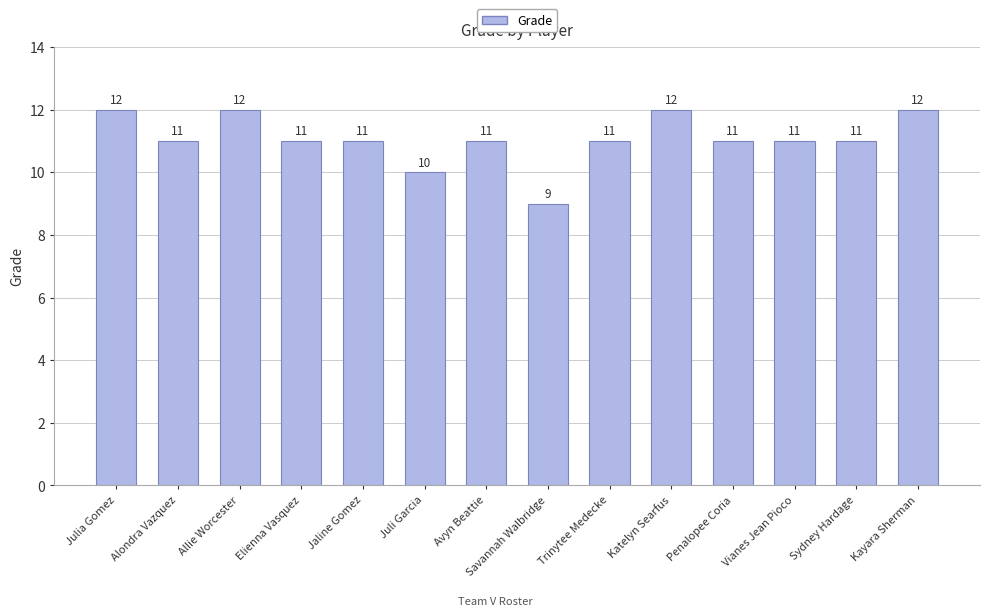

What is the sum of all values?

155